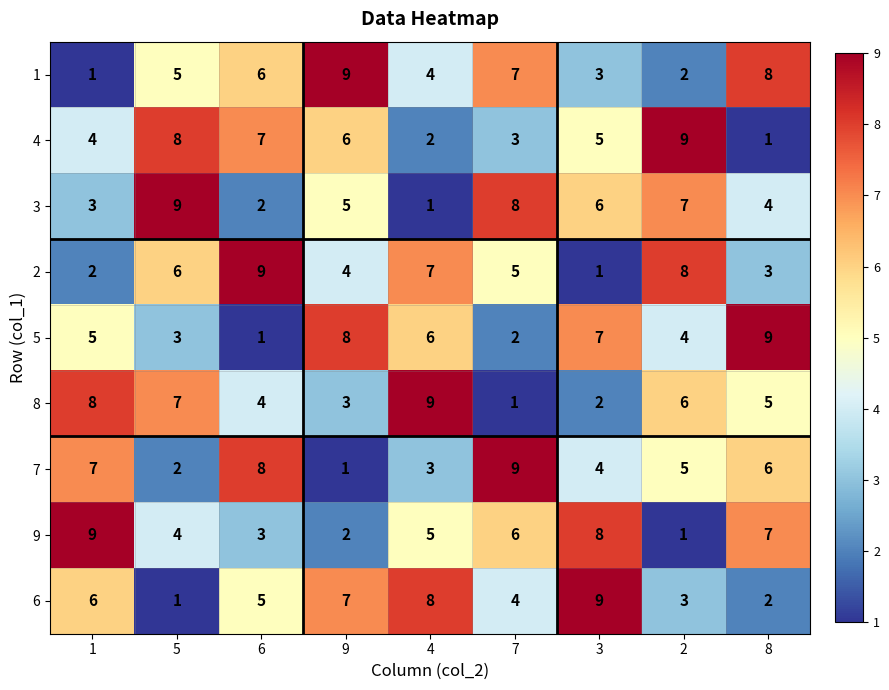

Count the 5 values in the range 3 to 7.

5